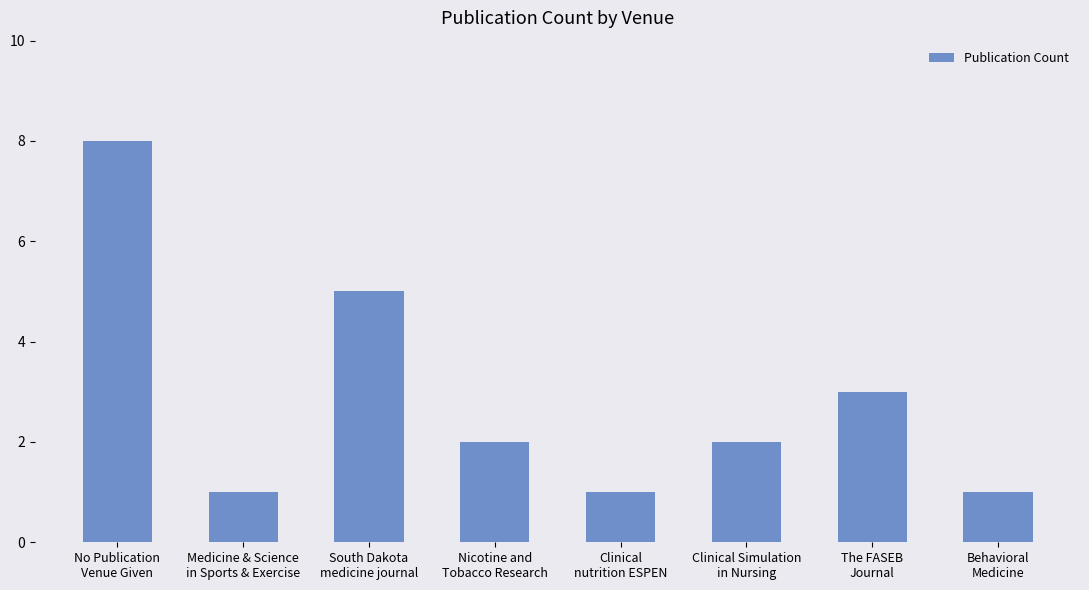

What is the greatest value displayed?

8